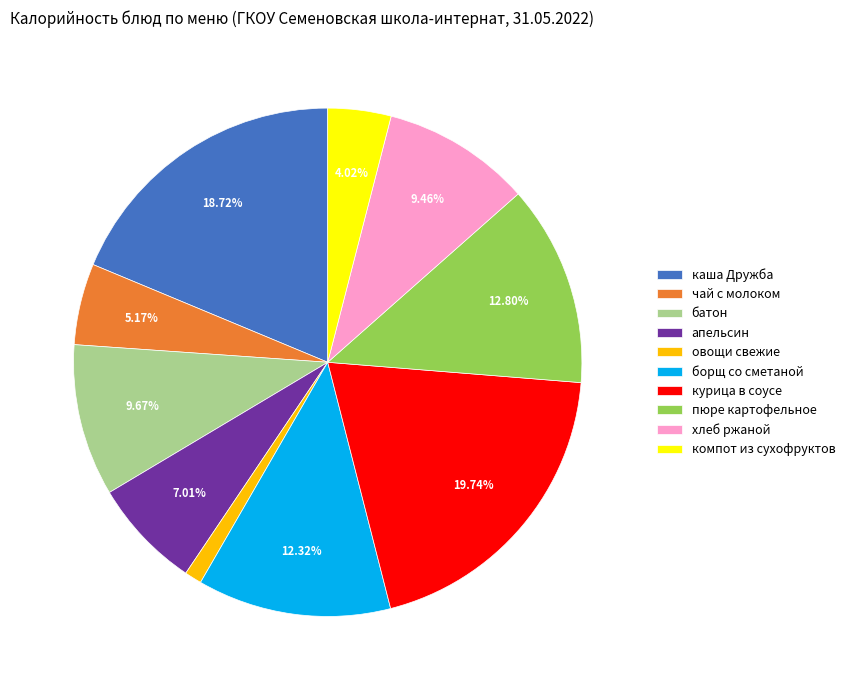

Is there any slice that represents more than half of the pie?

No